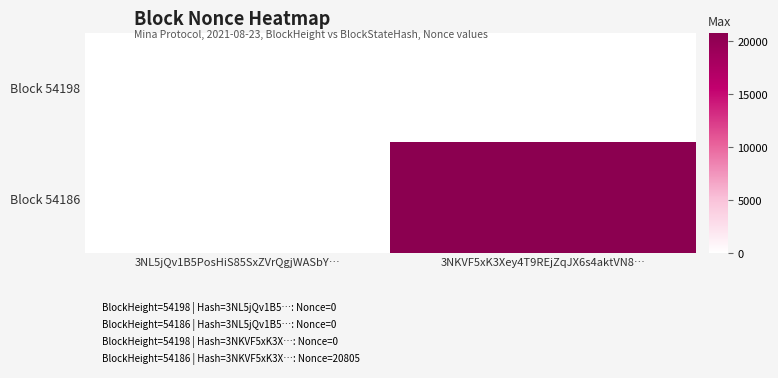

Count the number of data series in this chart.

2